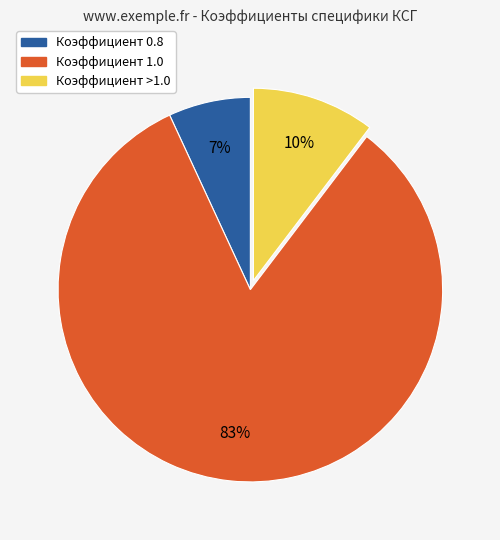

To the nearest percent, what is the average slice percentage?

33%